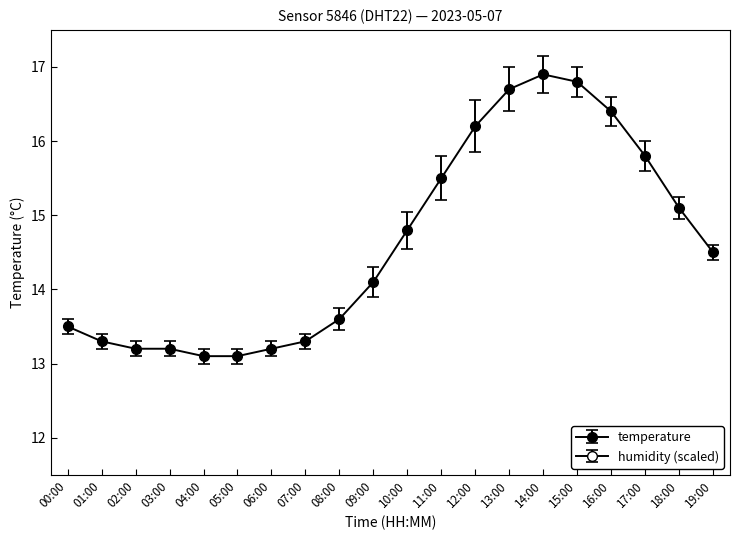

What position from the right is 06:00?

14